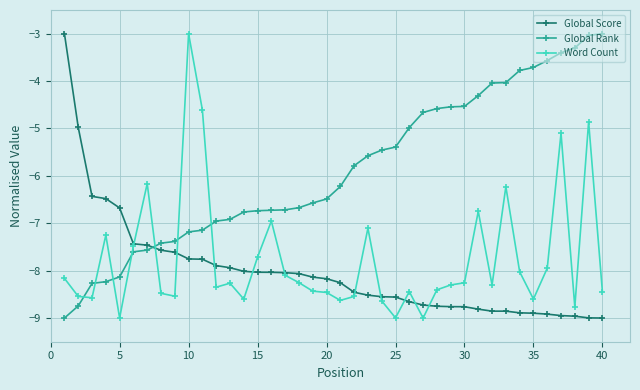

What is the minimum value shown in the chart?

-9.0